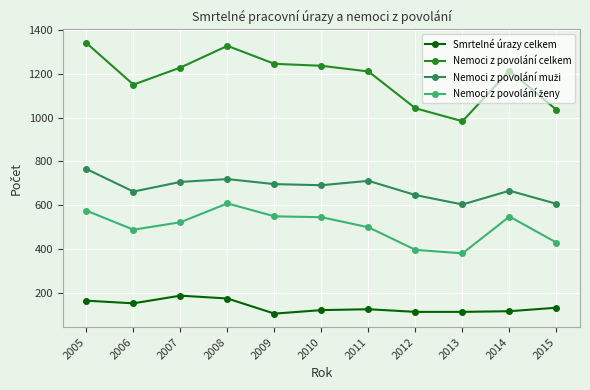

At which category does the chart reach its peak across all series?

2005